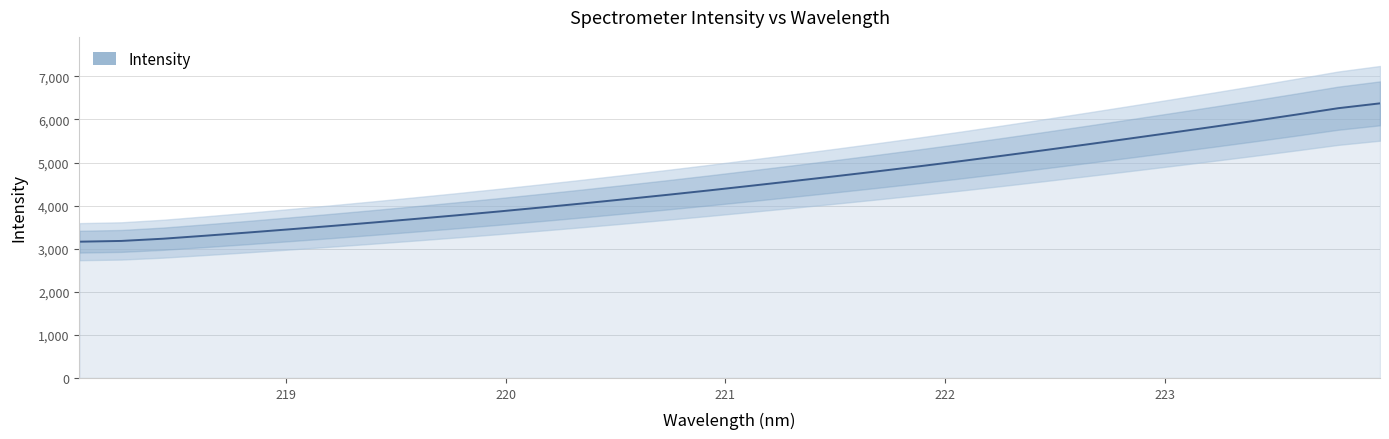

Approximately how many times larger is the value at 222.6447 compared to 221.8812?

1.1